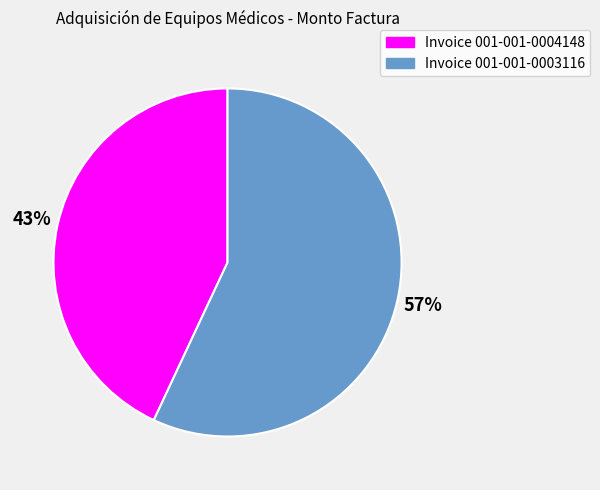

To the nearest percent, what percentage of the pie is Invoice 001-001-0003116?

57%